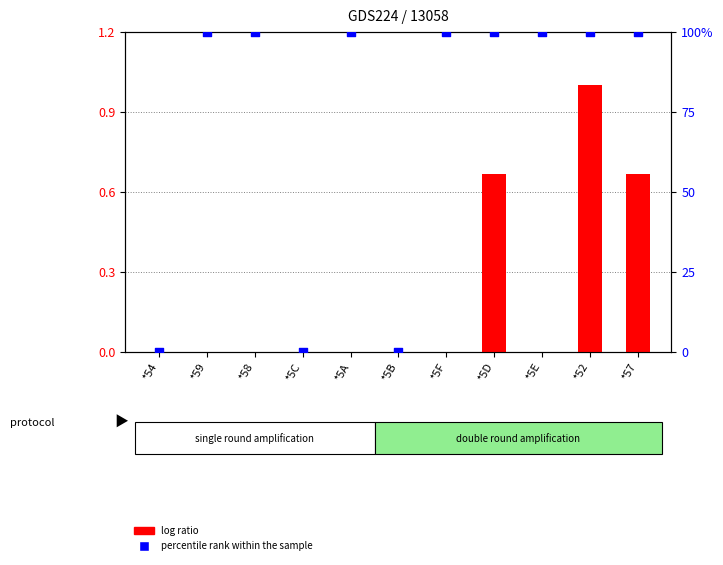

Which series reaches the minimum Y coordinate?

log ratio